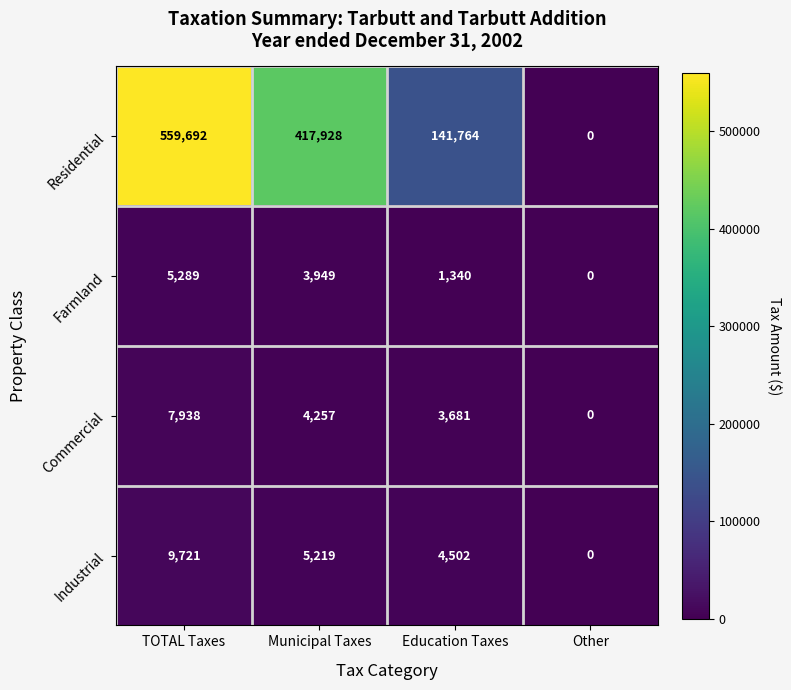

List the labels in order of Farmland value, smallest first.

Other, Education Taxes, Municipal Taxes, TOTAL Taxes